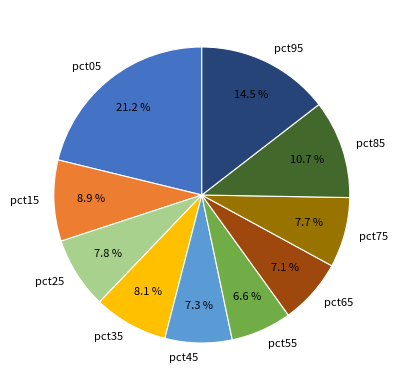

To the nearest percent, what is the combined percentage of pct75 and pct55?

14%